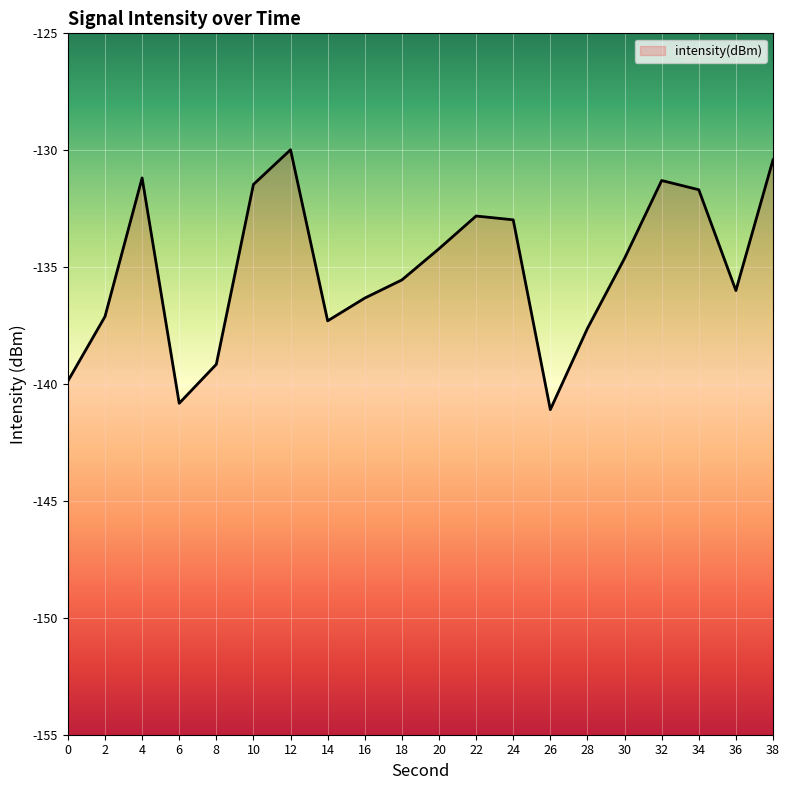

What is the value of the 14th point from the left?

-141.1